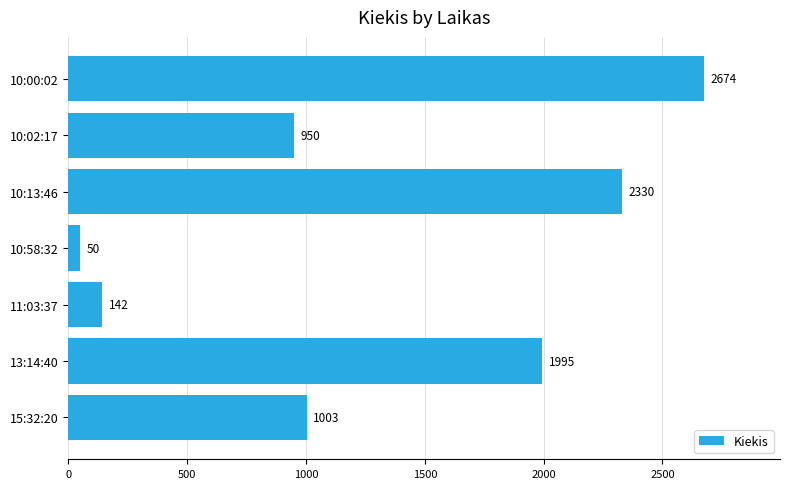

What is the change in value from 13:14:40 to 10:02:17?

-1045